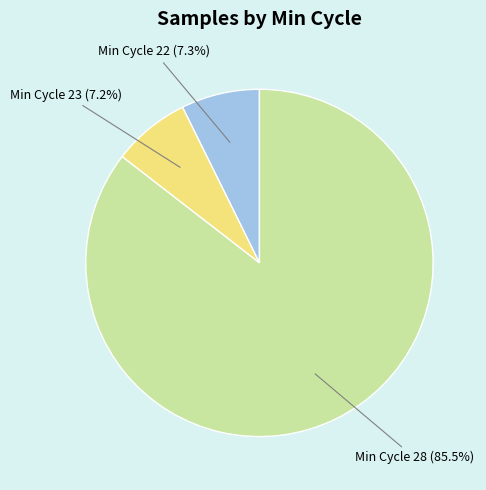

What percentage is NOT represented by Min Cycle 22?

92.7%